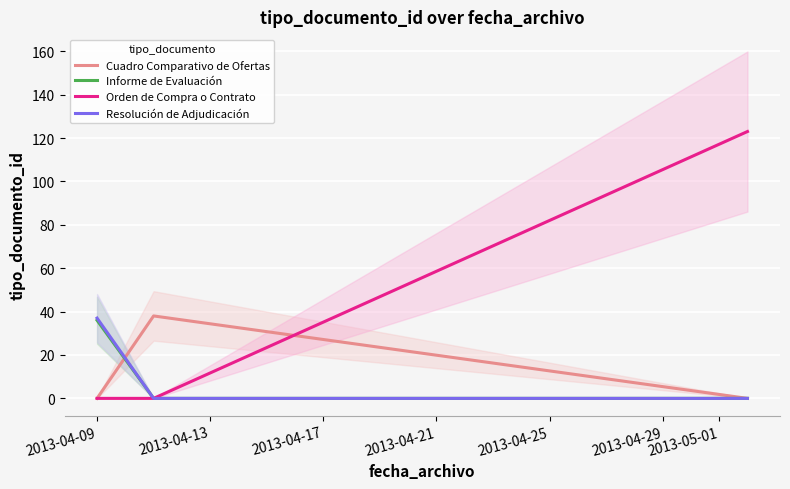

Which series has the largest range (max minus min)?

Orden de Compra o Contrato